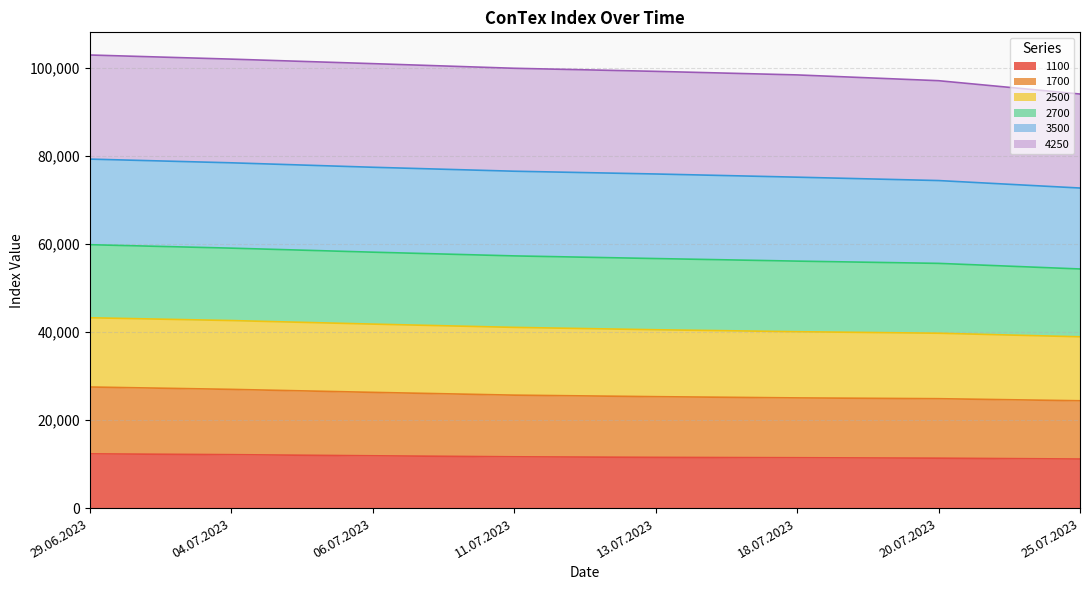

What is the highest value of the 1100 series?

12325